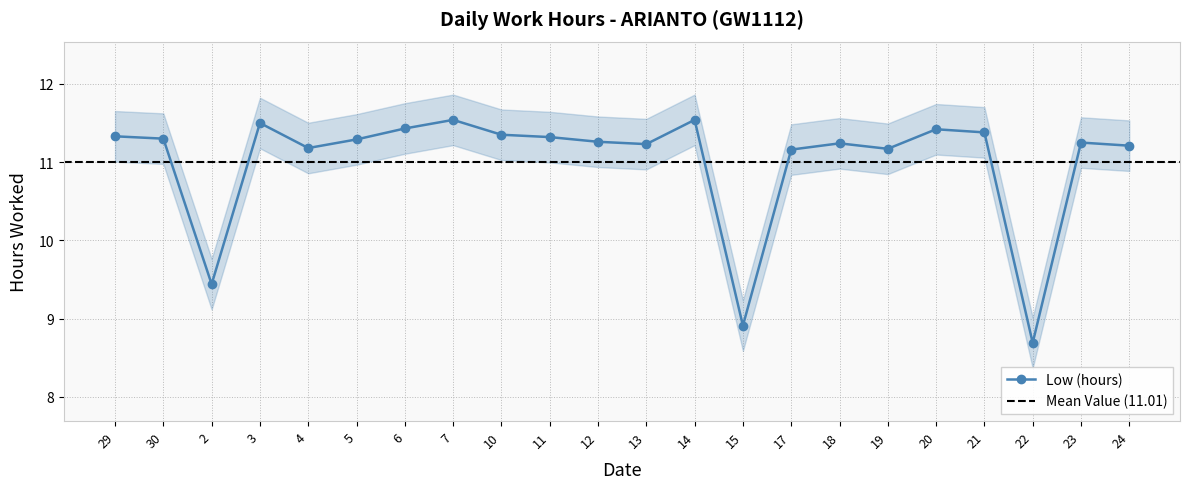

What is the value of the 16th point from the left?

11.2